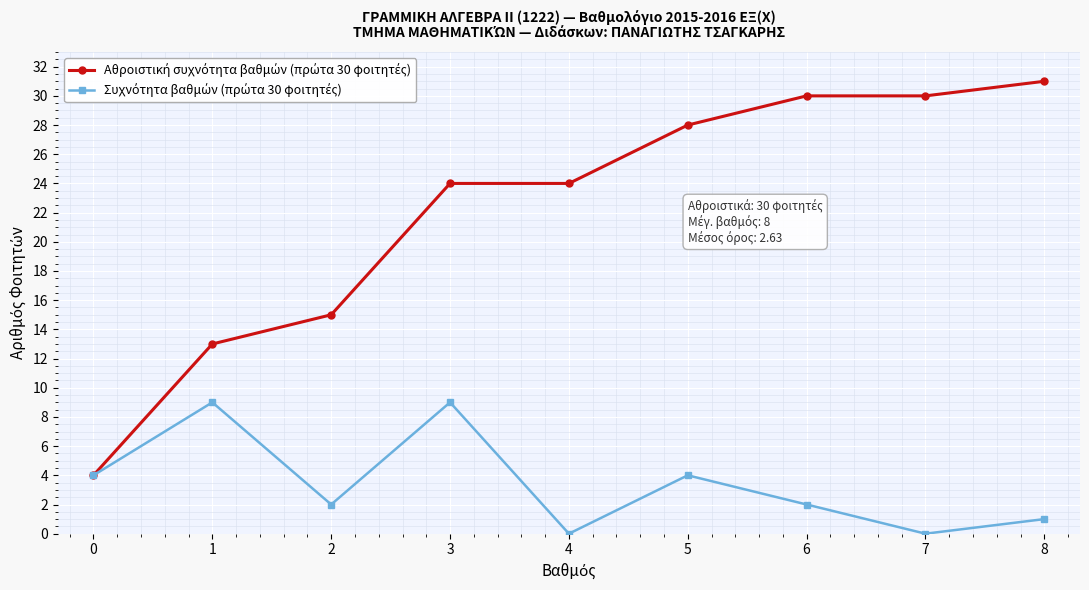

How many lines are shown in the chart?

2